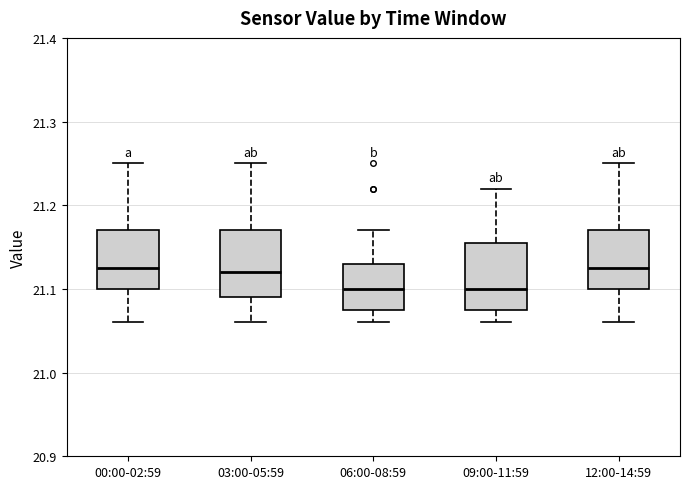

Where is the lower edge of the box for 12:00-14:59 on the y-axis? The values are not printed on the chart, so give them approximately, as read against the axis.

21.10